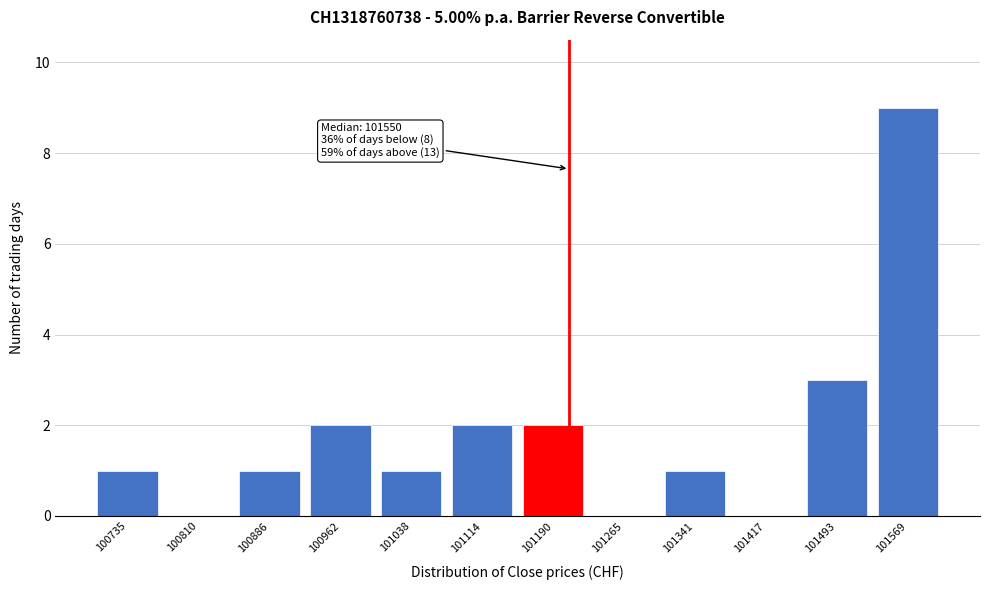

Reading left to right, what are all the values shown in this chart?

100735=1	100810=0	100886=1	100962=2	101038=1	101114=2	101190=2	101265=0	101341=1	101417=0	101493=3	101569=9